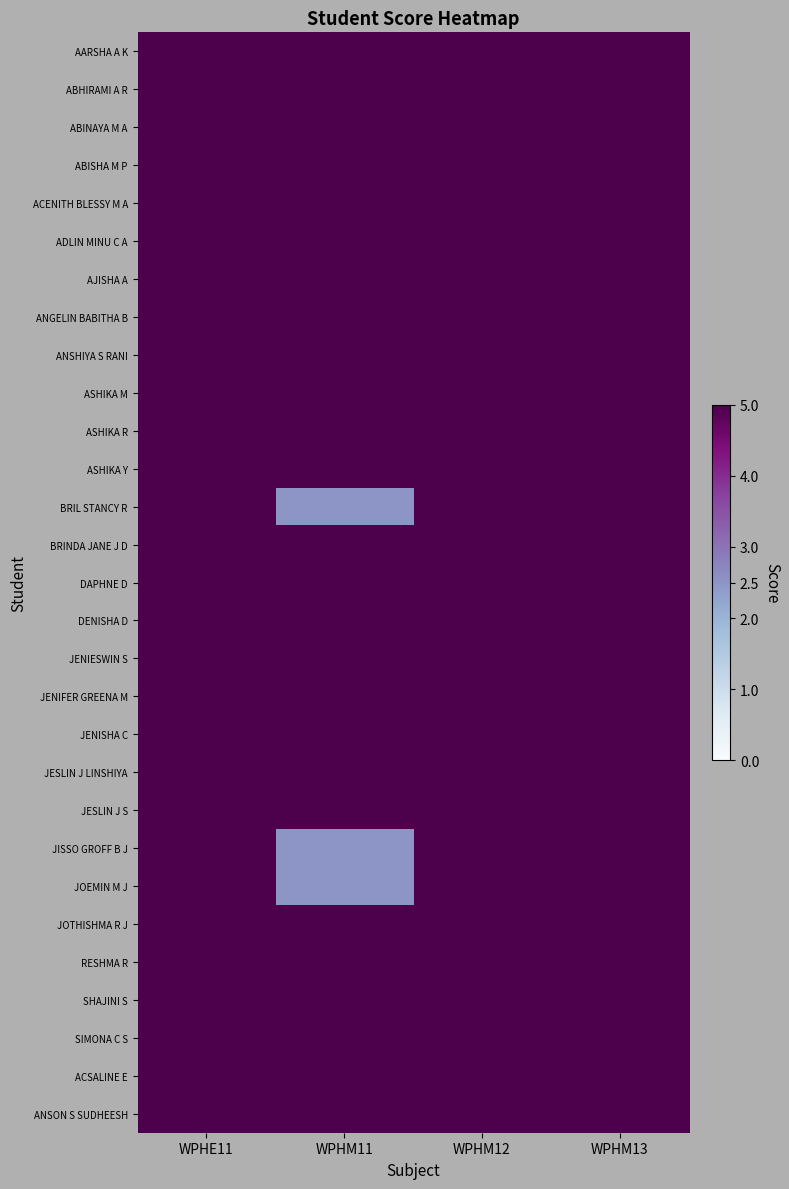

Which series has the largest total across all categories?

AARSHA A K